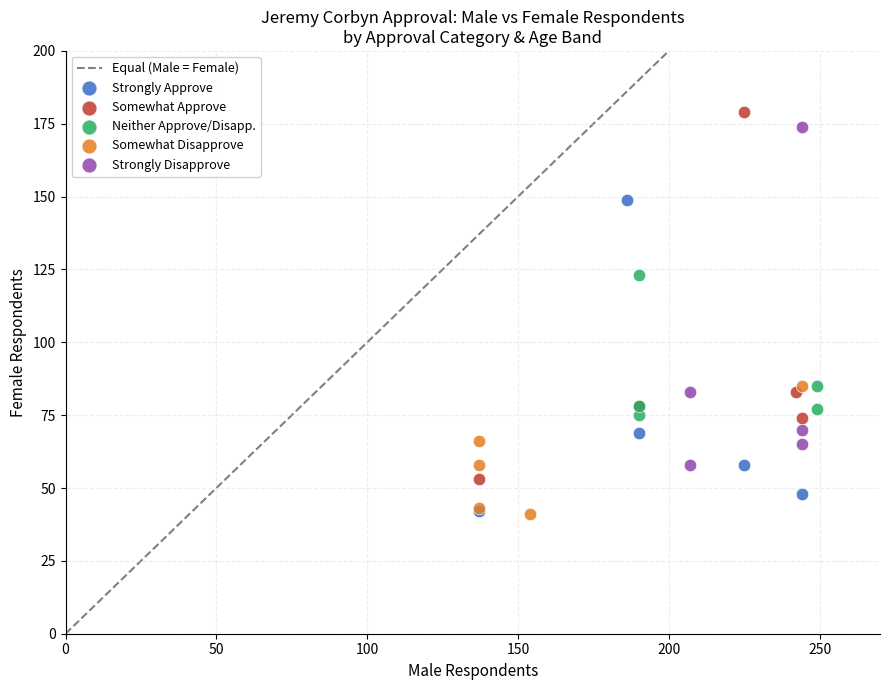

Which series has the widest spread of Y values?

Somewhat Approve